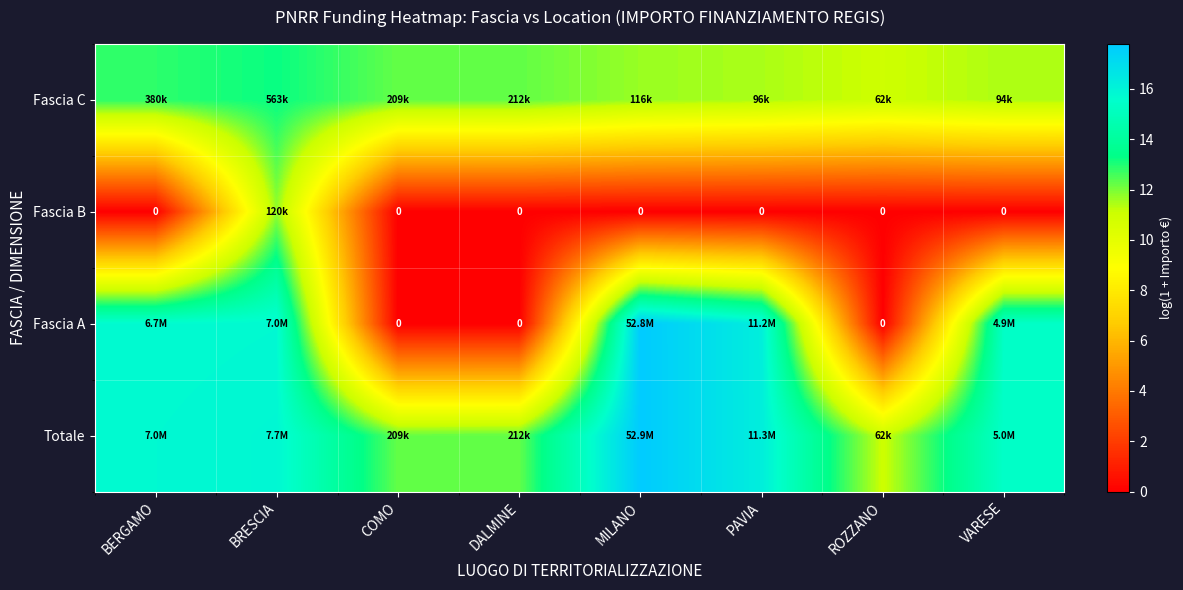

What is the sum of all Fascia B values?

11.7